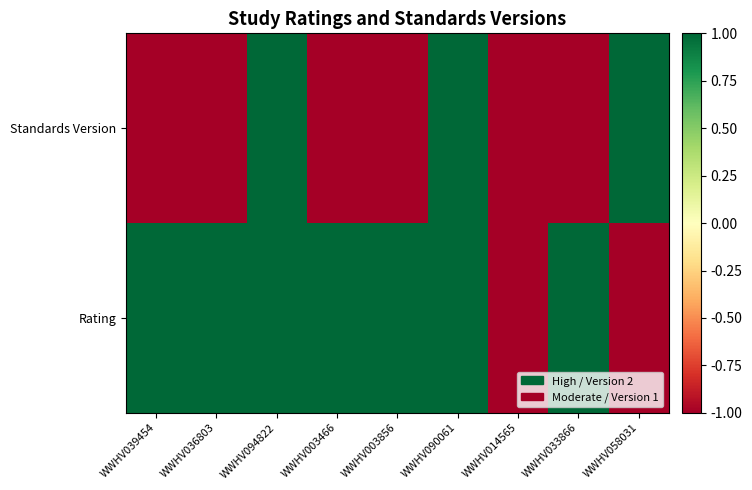

Which series changed the most between WWHV039454 and WWHV090061?

Standards Version